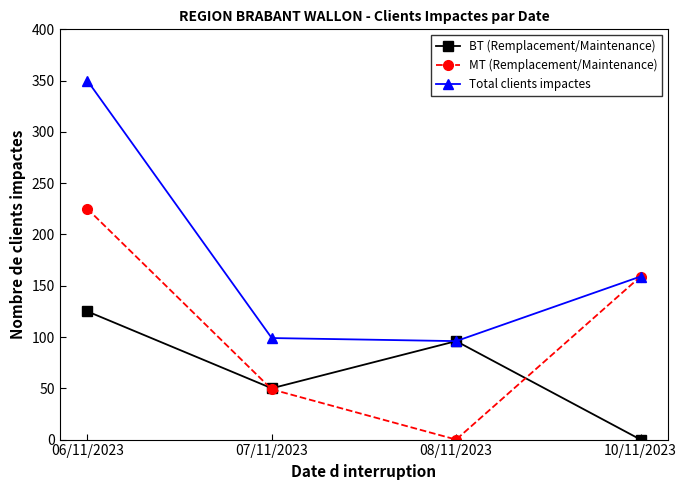

How many categories are shown in the chart?

4